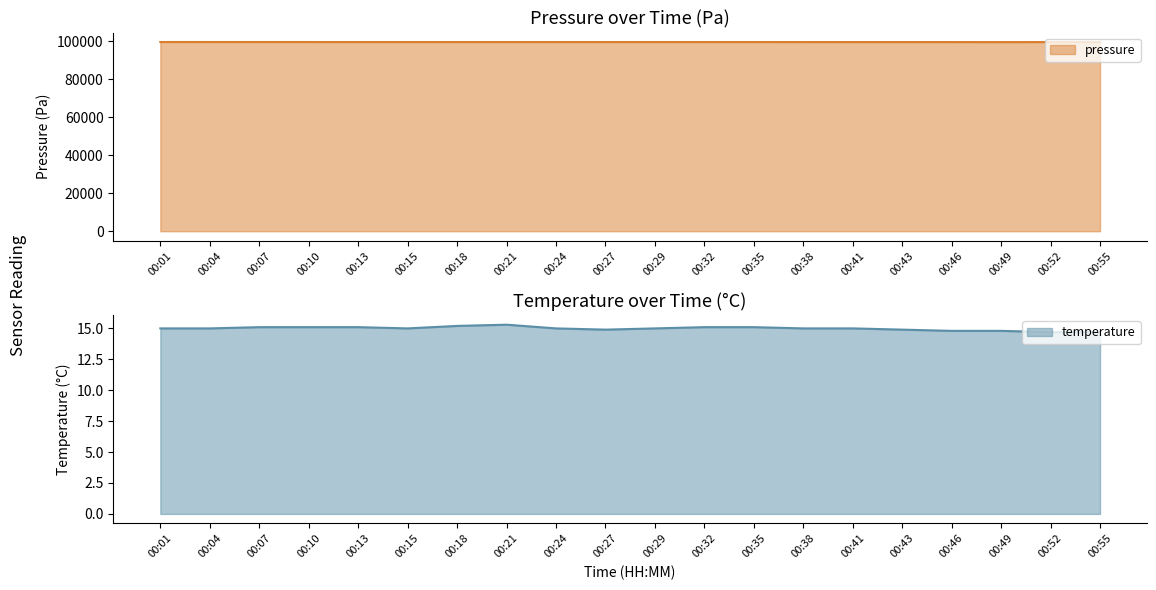

Reading right to left, transcribe all the data shown in this chart.

pressure: 99483.0	99484.0	99480.0	99485.0	99490.0	99494.0	99501.0	99505.0	99503.0	99506.0	99511.0	99503.0	99513.0	99512.0	99512.0	99510.0	99516.0	99519.0	99519.0	99524.0
temperature: 14.7	14.7	14.8	14.8	14.9	15.0	15.0	15.1	15.1	15.0	14.9	15.0	15.3	15.2	15.0	15.1	15.1	15.1	15.0	15.0